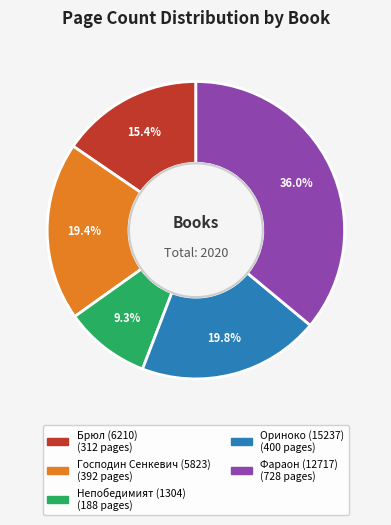

Does Непобедимият (1304) account for over 50% of the chart?

No